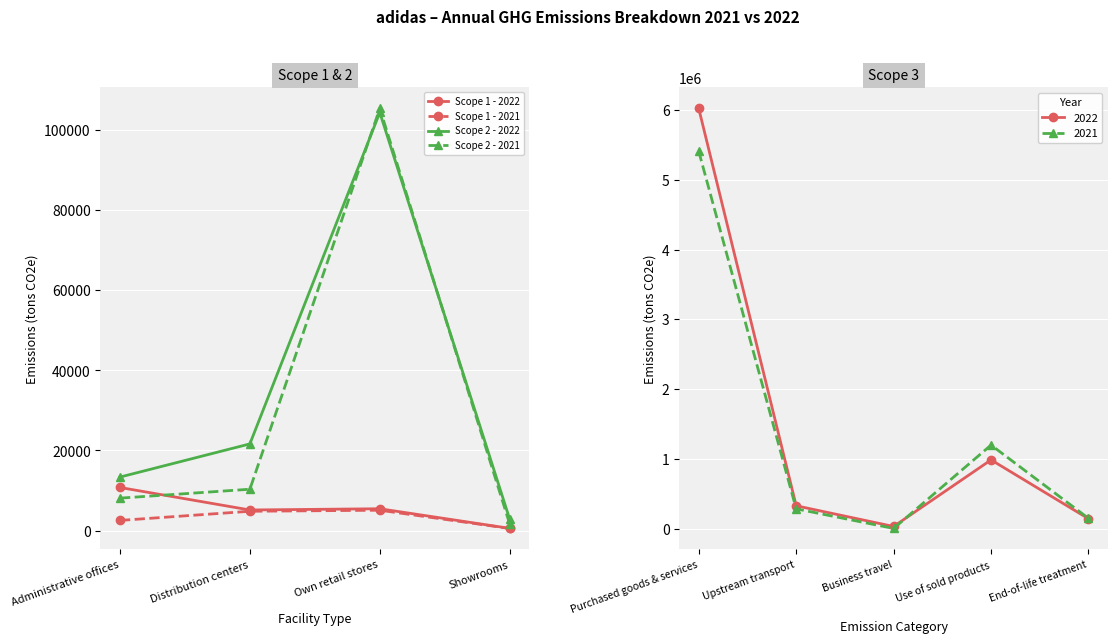

True or false: Scope 2 - 2021 has a value of 1953 at Administrative offices.

False